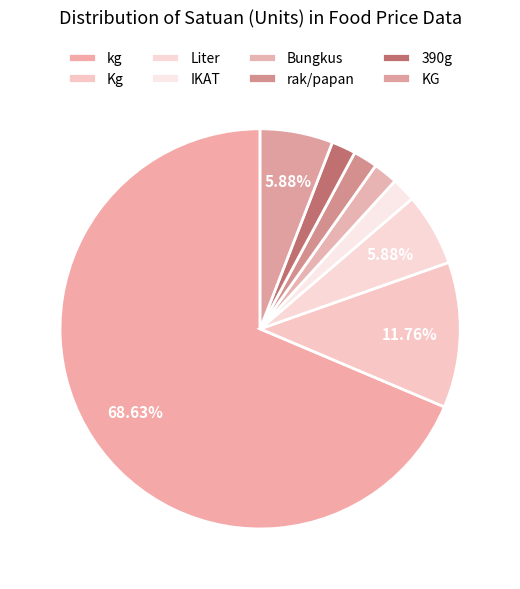

Is KG the majority of the pie?

No